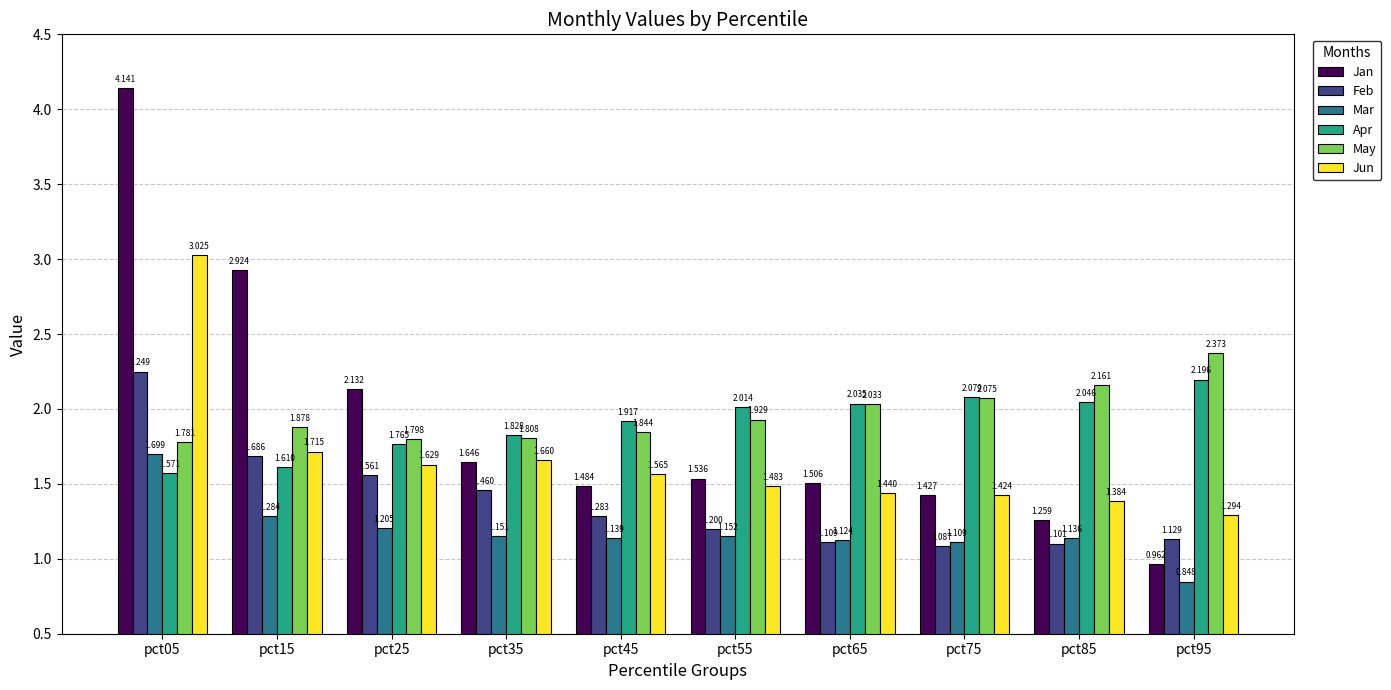

Does the chart contain stacked bars?

No